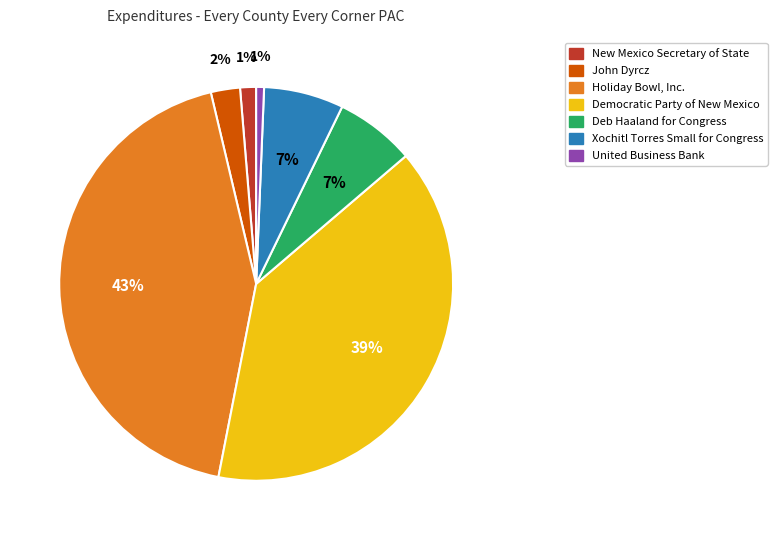

Which slice is the largest?

Holiday Bowl, Inc.